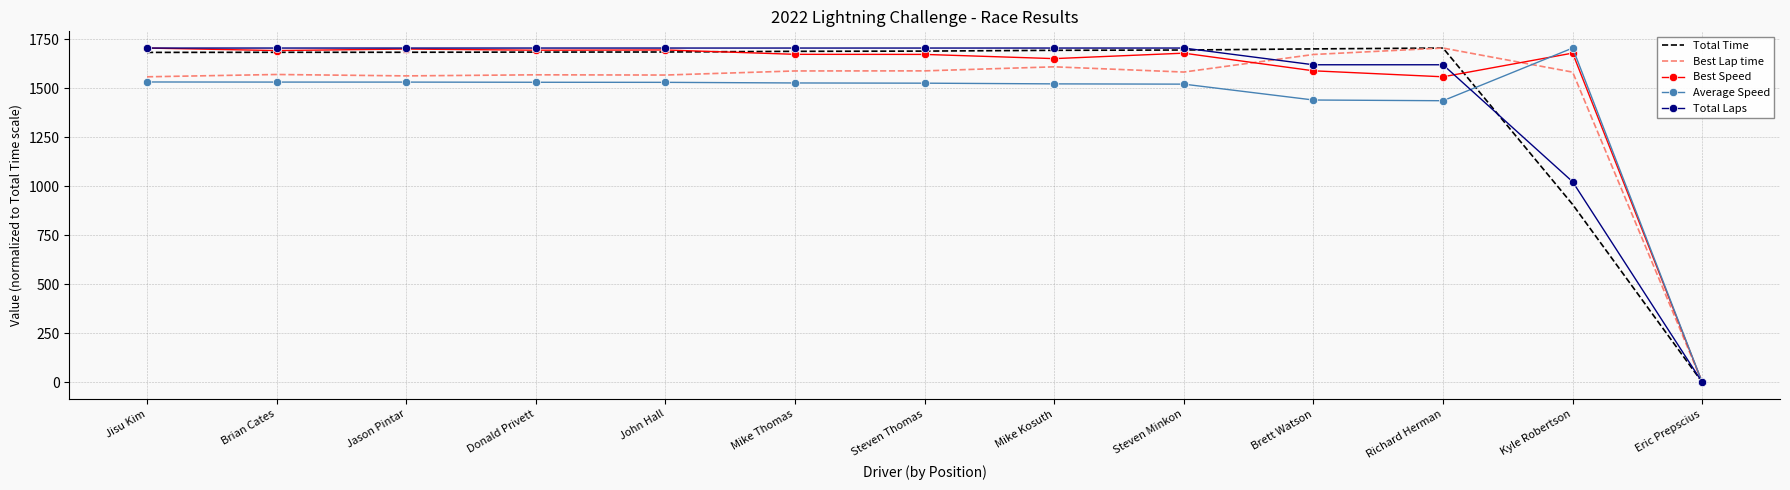

What is the approximate value of Average Speed at John Hall?

1530.6